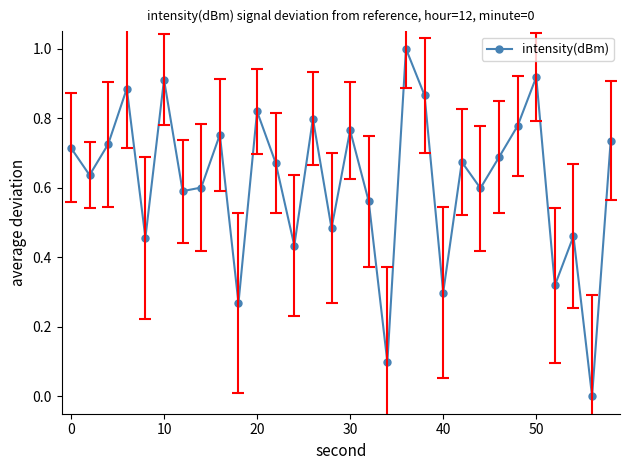

How many points are lower than both their immediate neighbors (excluding endpoints)?

11